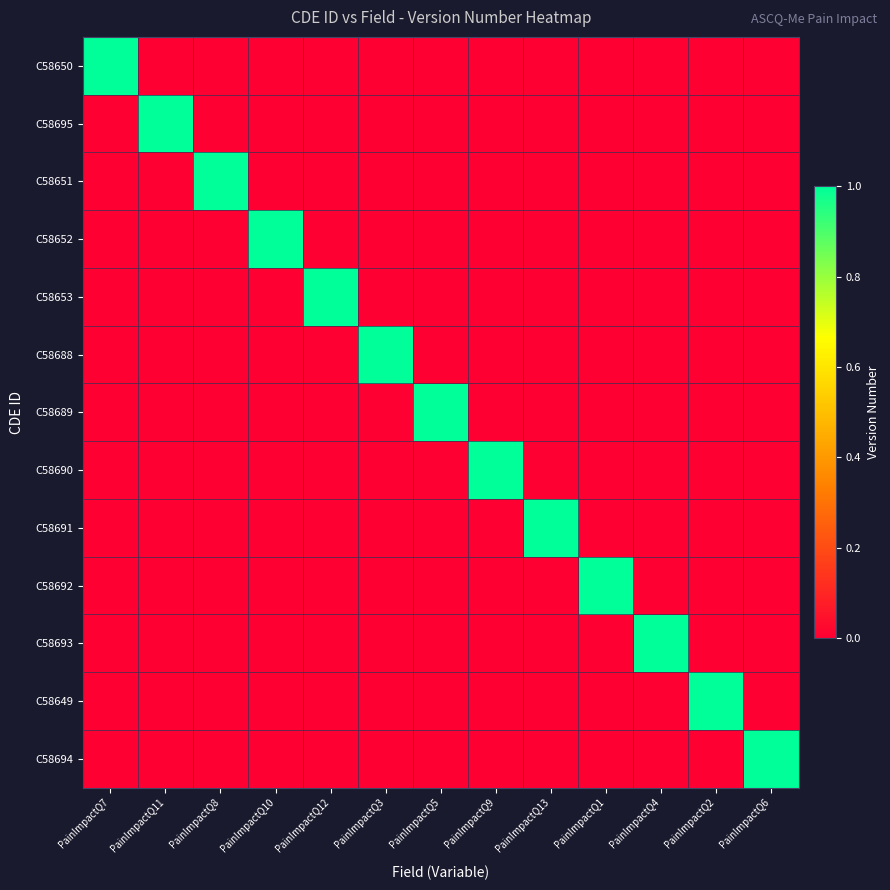

At PainImpactQ5, list the series in order from largest to smallest.

C58689, C58650, C58695, C58651, C58652, C58653, C58688, C58690, C58691, C58692, C58693, C58649, C58694